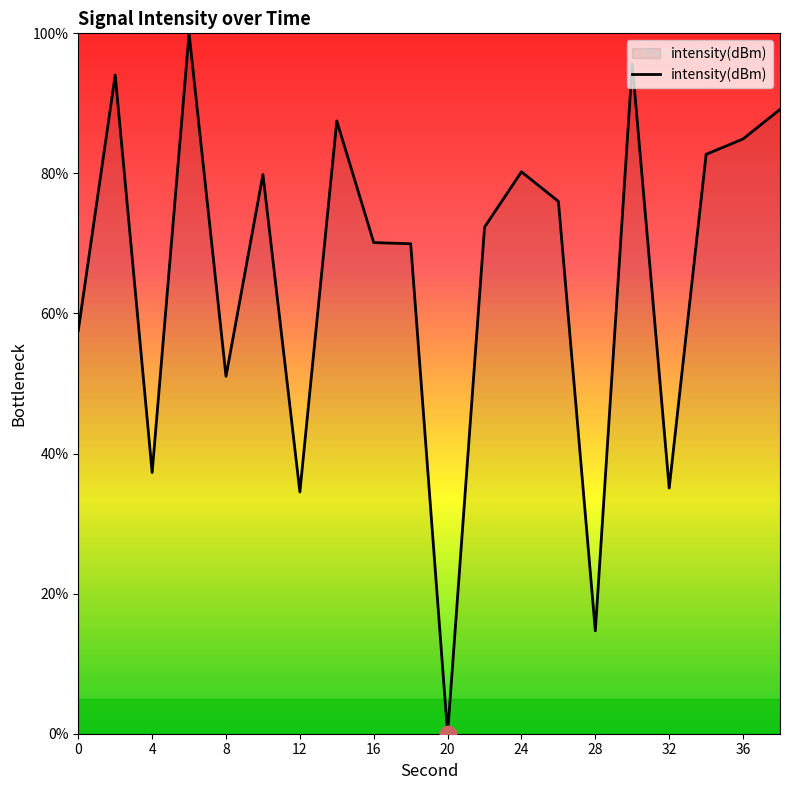

What is the difference between the maximum and minimum values?

100.0